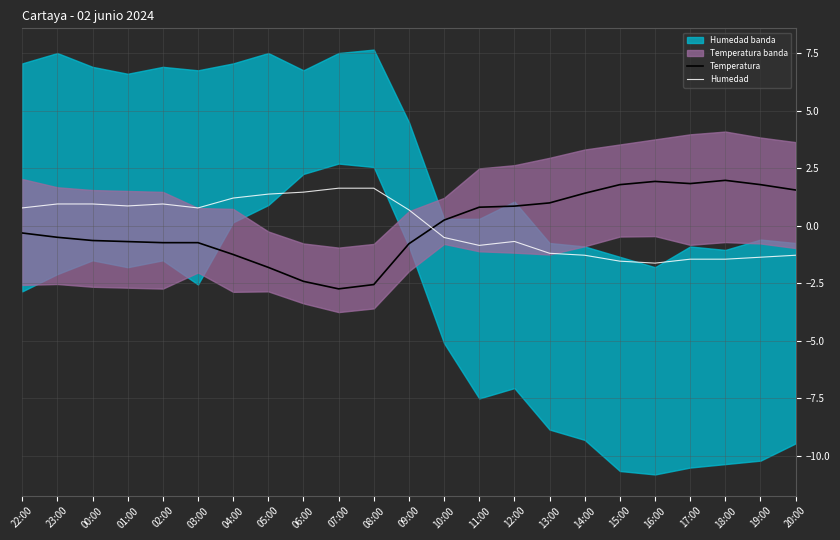

How many values in the Temperatura series exceed 0?

11